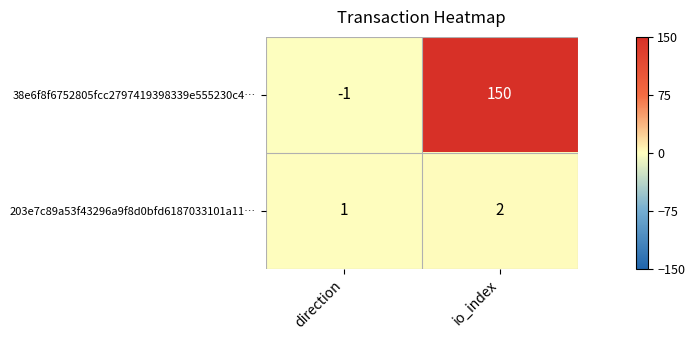

Which category has the highest value across all series?

io_index